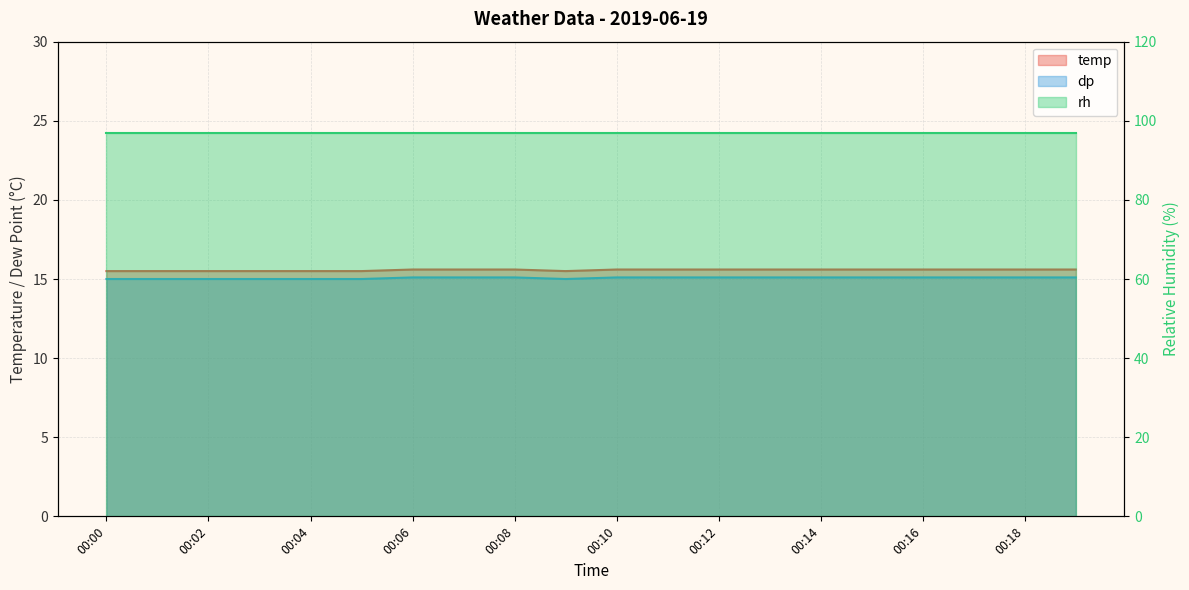

At which label is temp closest to 15?

00:00